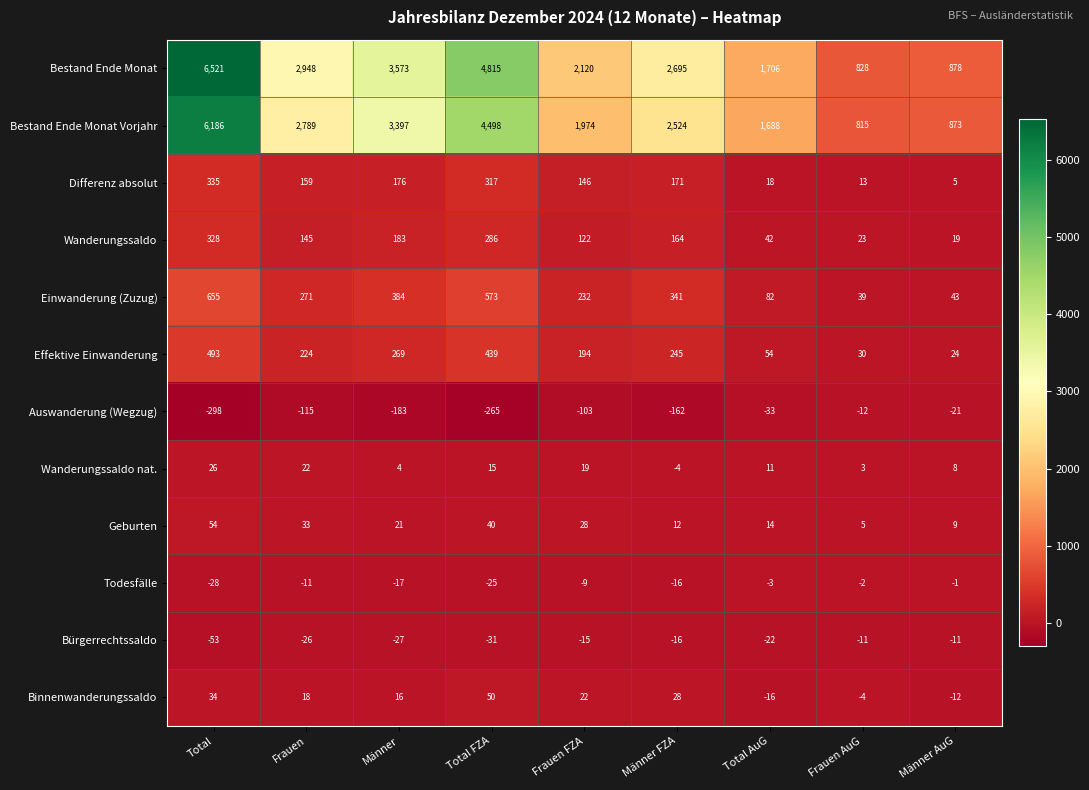

What is the difference between the highest and lowest values at Männer FZA?

2857